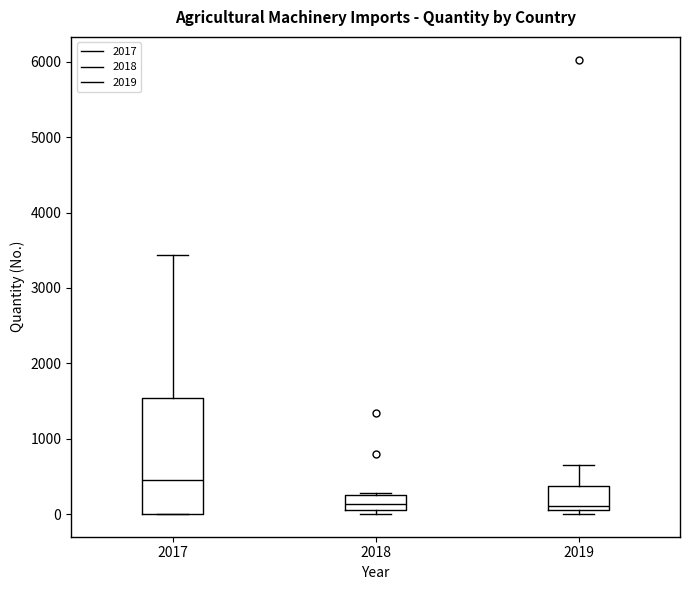

Reading left to right, read every box against the y-axis: the position of its median line, the range the box covers, and the ends of its whiskers. The values are not printed on the chart, so give them approximately, as read against the axis.

2017: median 500, box 0 to 1500, whiskers 0 to 3400
2018: median 100, box 0 to 200, whiskers 0 (just below the box's lower edge) to 300
2019: median 100 (just above the box's lower edge), box 100 to 400, whiskers 0 to 700